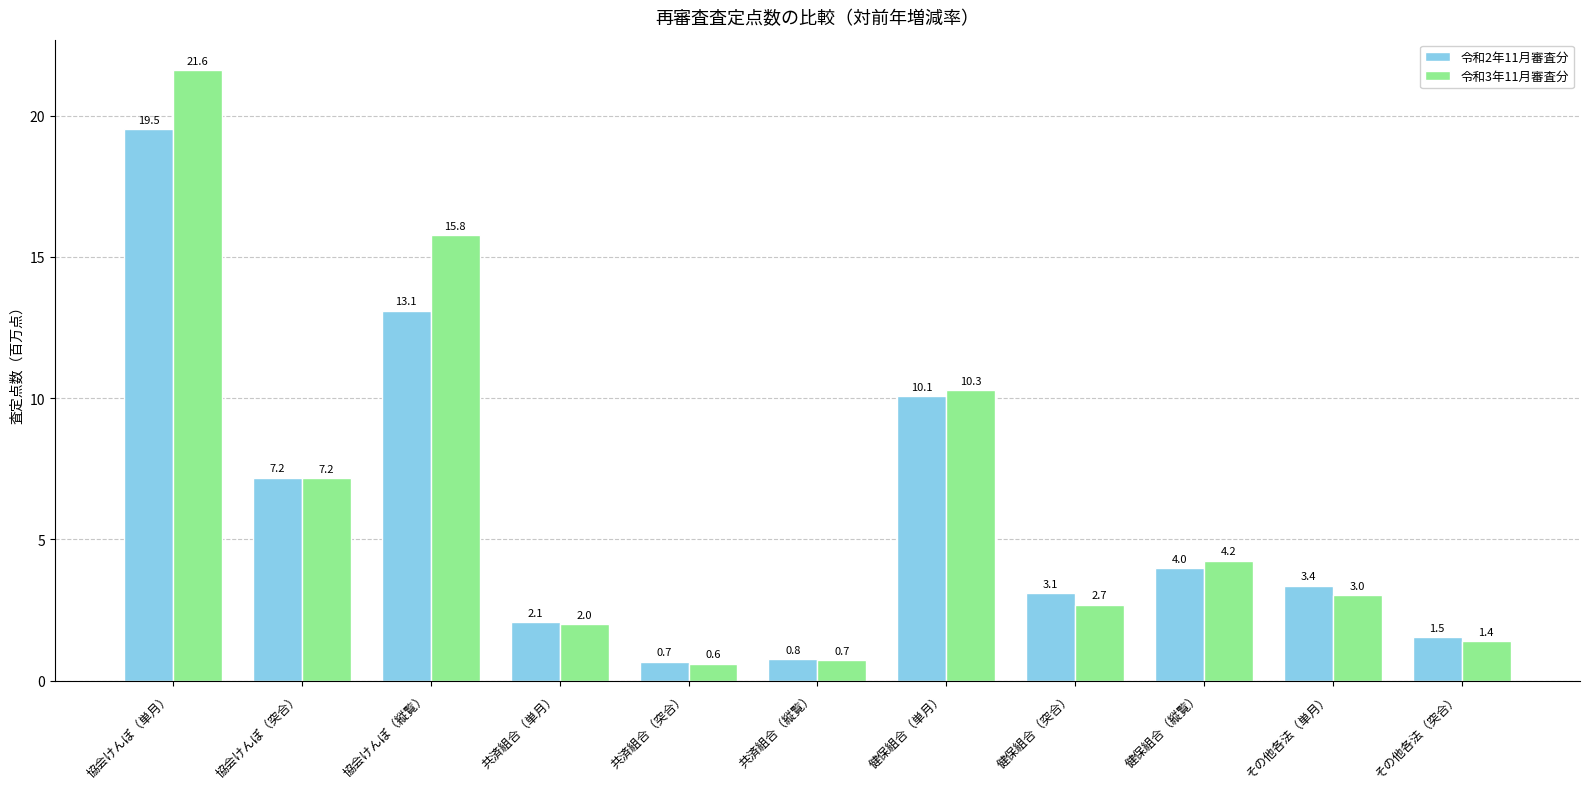

True or false: 令和3年11月審査分 has a value of 2.8 at 健保組合（単月）.

False